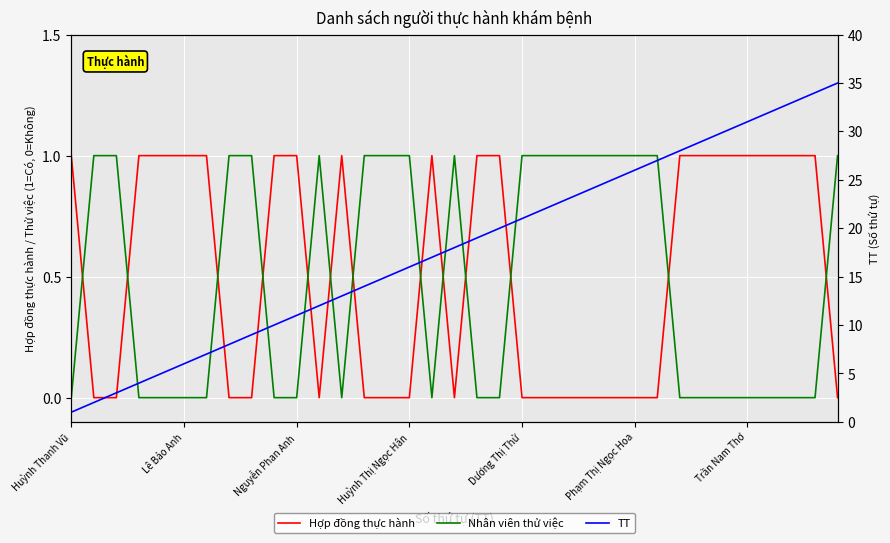

How many data points in Nhân viên thử việc are above 0?

17